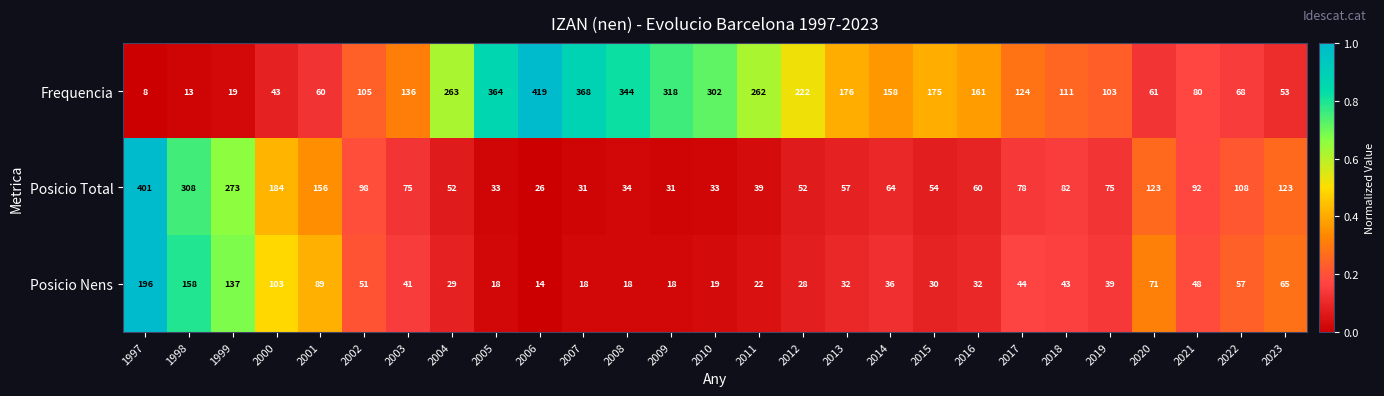

Which series changed the most between 2001 and 2003?

Posicio Total